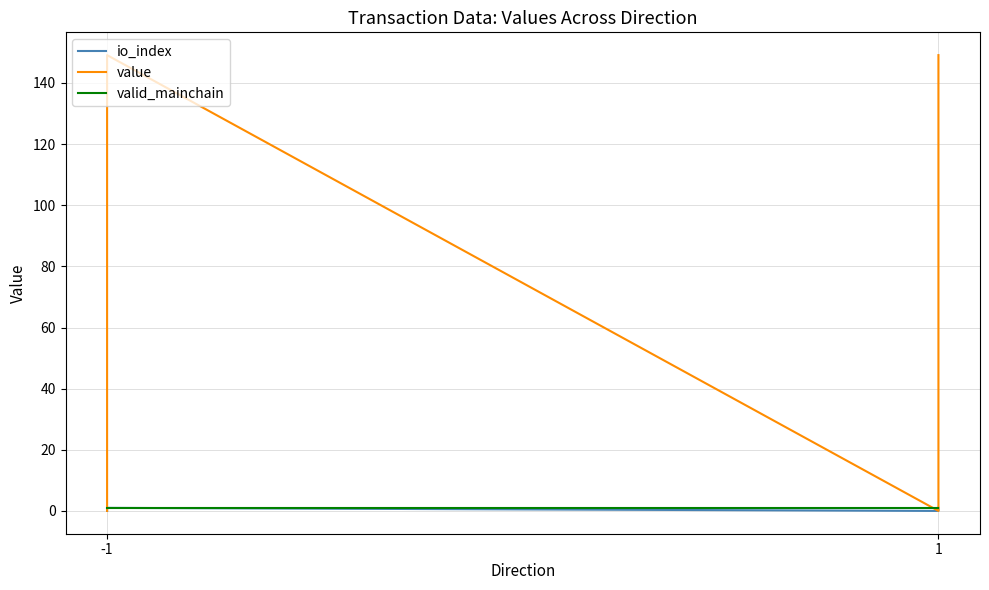

The value of io_index at -1 is 0.4. True or false?

False